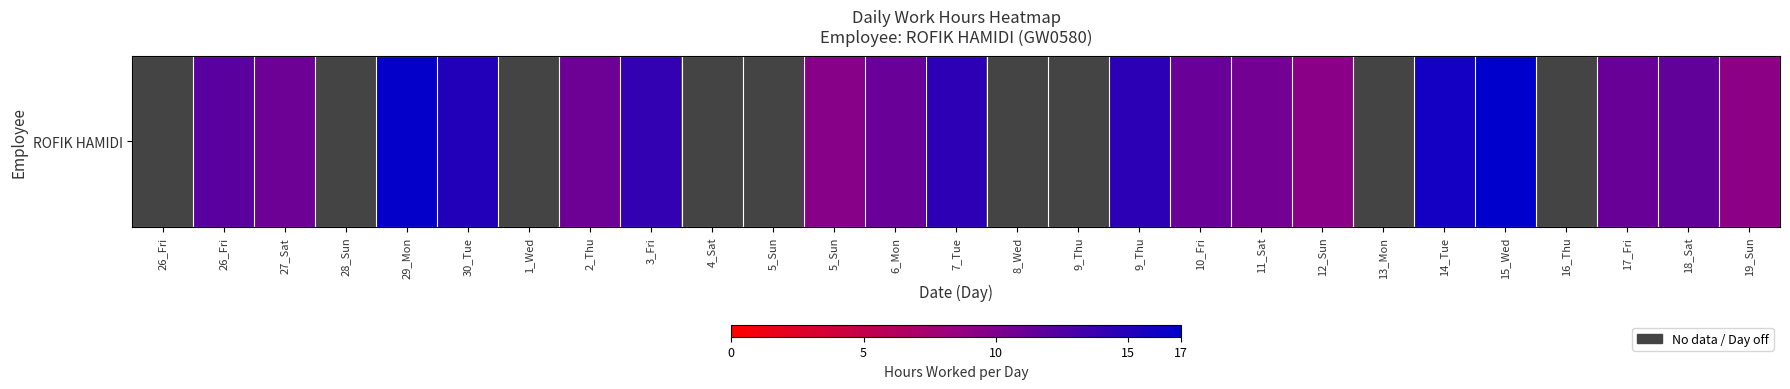

Reading left to right, extract all data points from this chart.

26_Fri=0.0	26_Fri=12.0	27_Sat=10.9	28_Sun=0.0	29_Mon=16.7	30_Tue=15.0	1_Wed=0.0	2_Thu=10.9	3_Fri=14.1	4_Sat=0.0	5_Sun=0.0	5_Sun=9.5	6_Mon=11.1	7_Tue=14.4	8_Wed=0.0	9_Thu=0.0	9_Thu=14.5	10_Fri=11.1	11_Sat=10.6	12_Sun=9.3	13_Mon=0.0	14_Tue=15.9	15_Wed=17.0	16_Thu=0.0	17_Fri=11.2	18_Sat=11.5	19_Sun=9.2